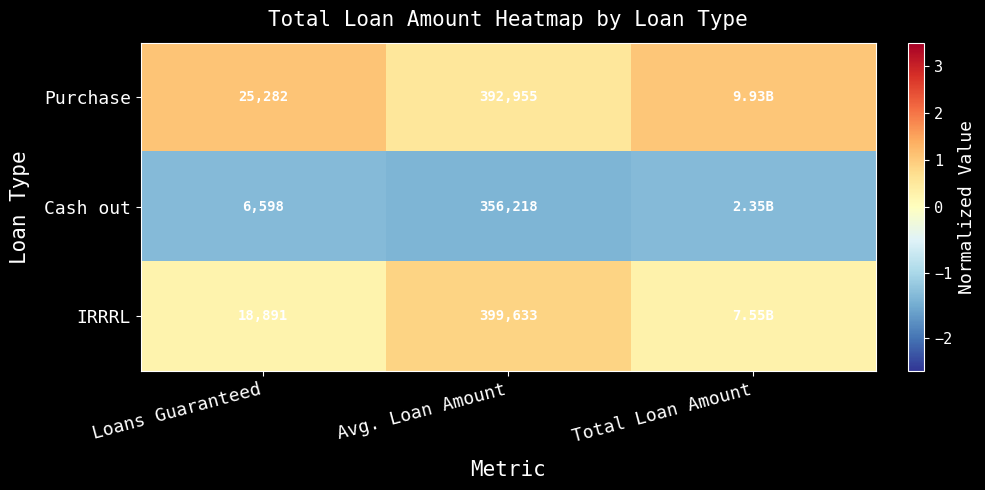

What is the spread (max minus min) of values at Total Loan Amount?

2.4